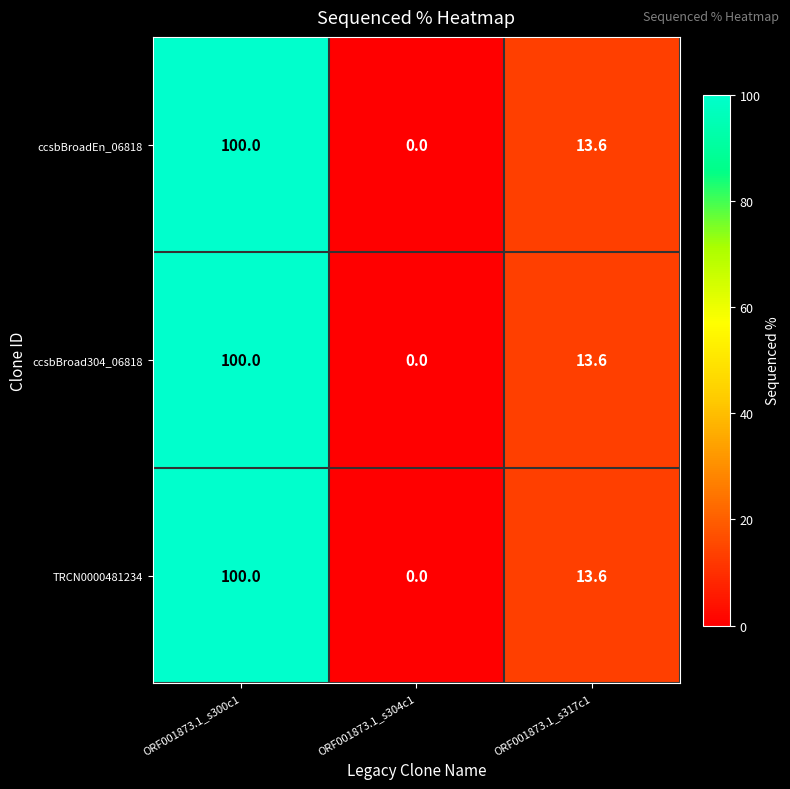

Reading left to right, list all the values displayed in this chart.

ccsbBroadEn_06818: ORF001873.1_s300c1=100.0	ORF001873.1_s304c1=0.0	ORF001873.1_s317c1=13.6
ccsbBroad304_06818: ORF001873.1_s300c1=100.0	ORF001873.1_s304c1=0.0	ORF001873.1_s317c1=13.6
TRCN0000481234: ORF001873.1_s300c1=100.0	ORF001873.1_s304c1=0.0	ORF001873.1_s317c1=13.6